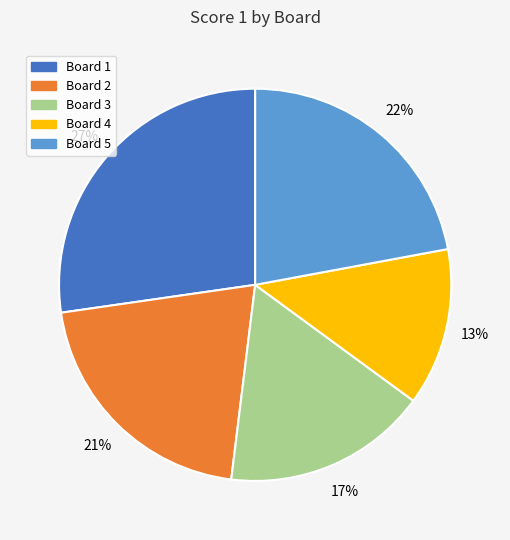

Count the number of slices in the pie.

5